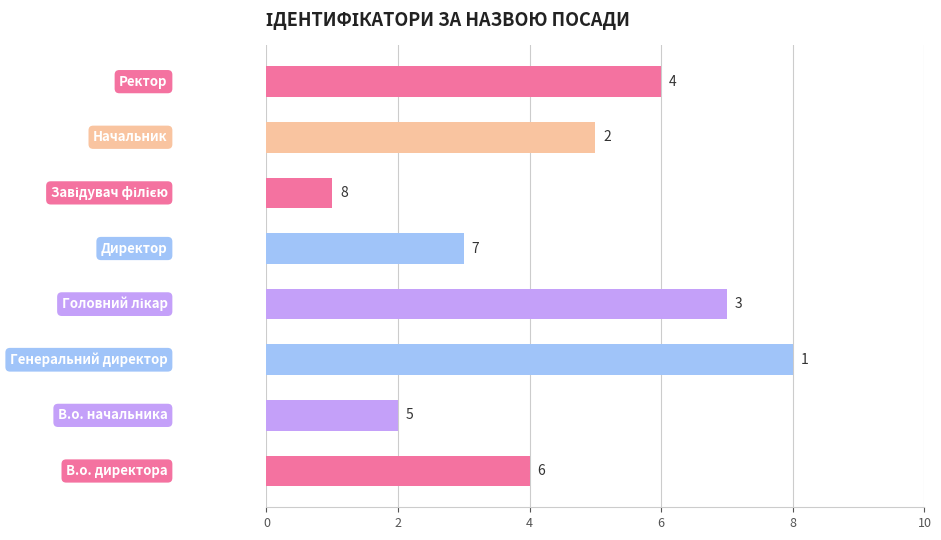

Count the values in the range 3 to 7.

5